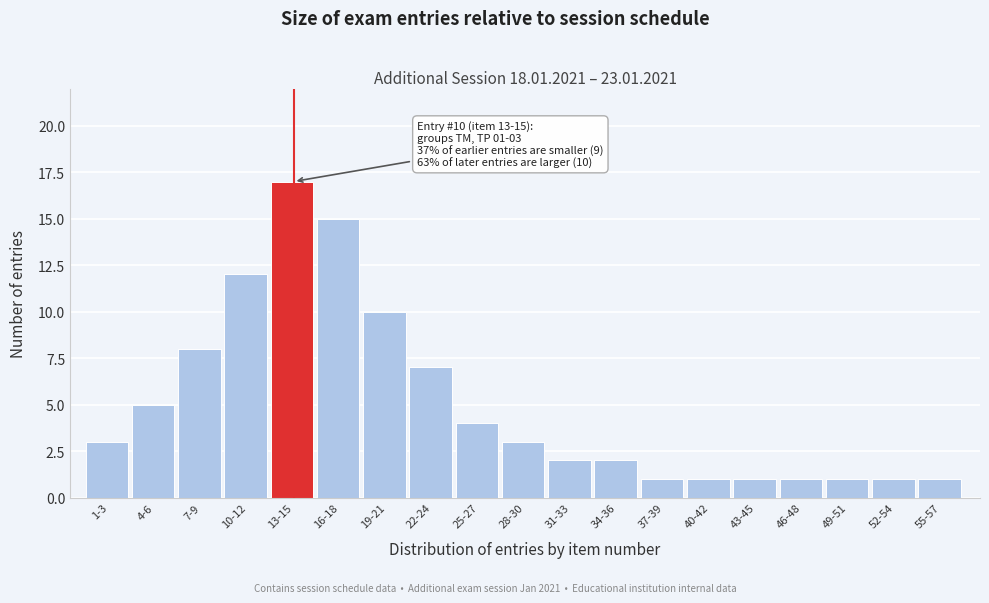

Reading right to left, extract all data points from this chart.

55-57=1	52-54=1	49-51=1	46-48=1	43-45=1	40-42=1	37-39=1	34-36=2	31-33=2	28-30=3	25-27=4	22-24=7	19-21=10	16-18=15	13-15=17	10-12=12	7-9=8	4-6=5	1-3=3